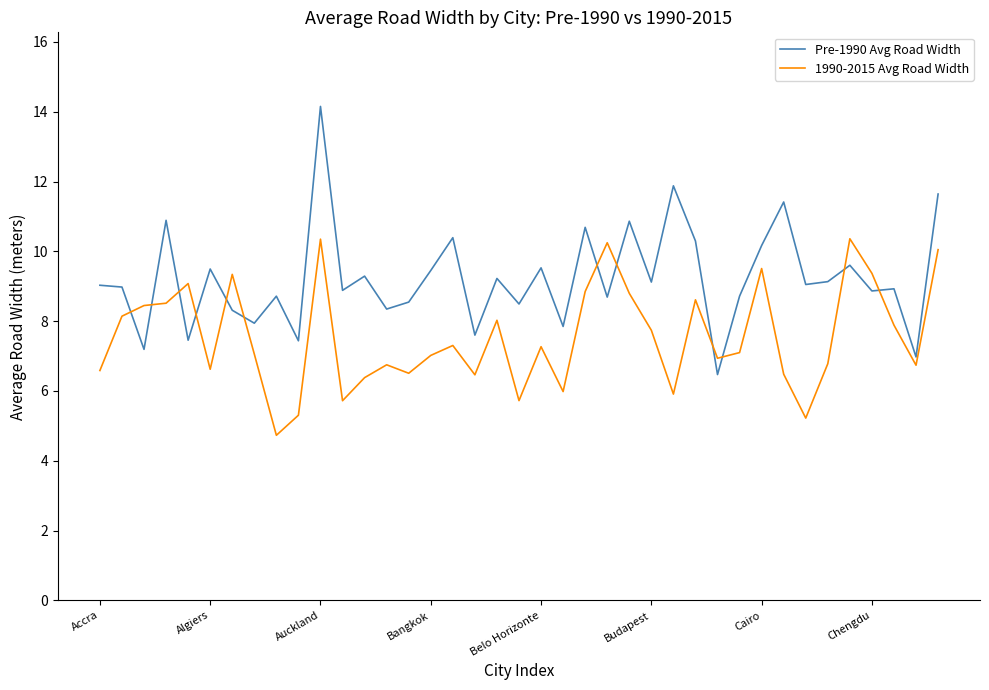

Rank the series by their average value, from highest to lowest.

Pre-1990 Avg Road Width, 1990-2015 Avg Road Width